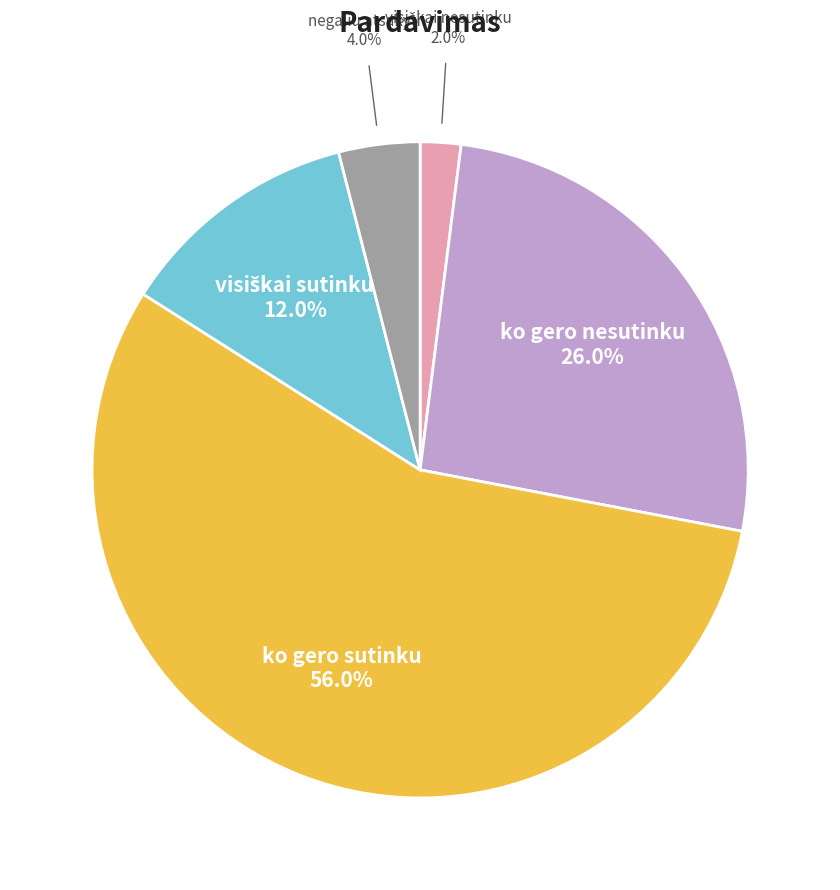

How many slices are in this pie chart?

5